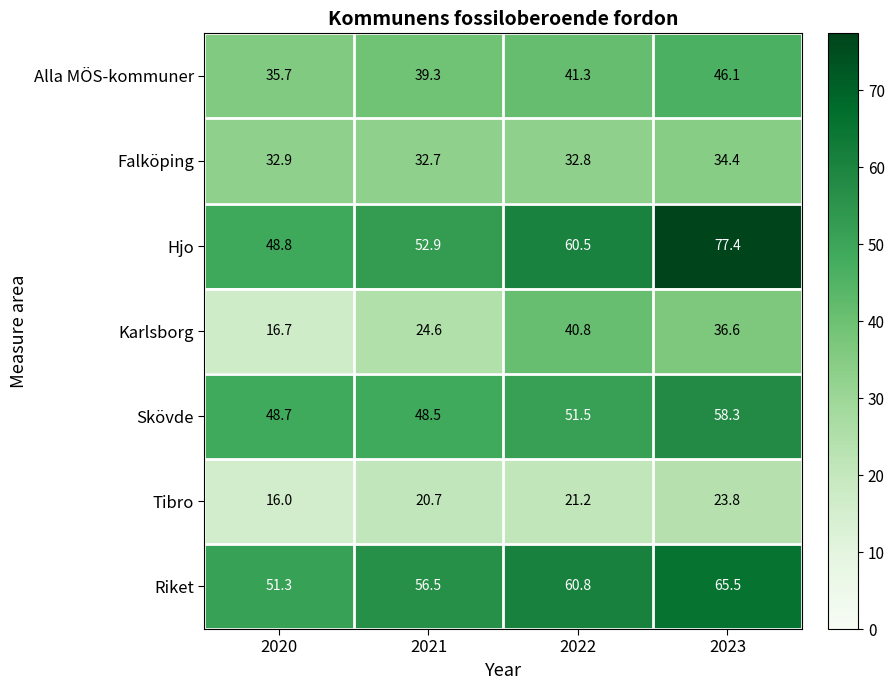

Which series has the largest total across all categories?

Hjo